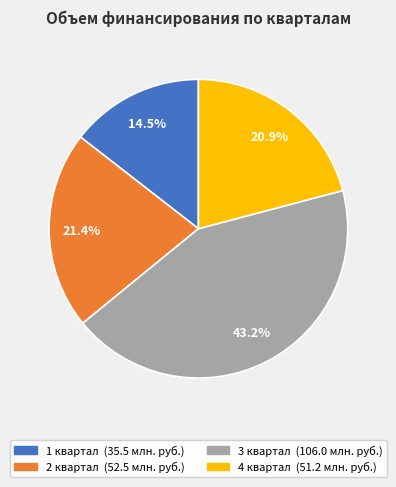

Rank the categories by value from lowest to highest.

1 квартал, 4 квартал, 2 квартал, 3 квартал